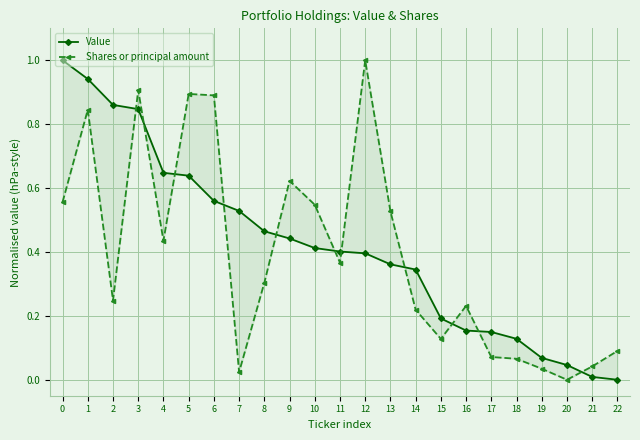

What is the value of the Value point at the 16th from the left?

0.2